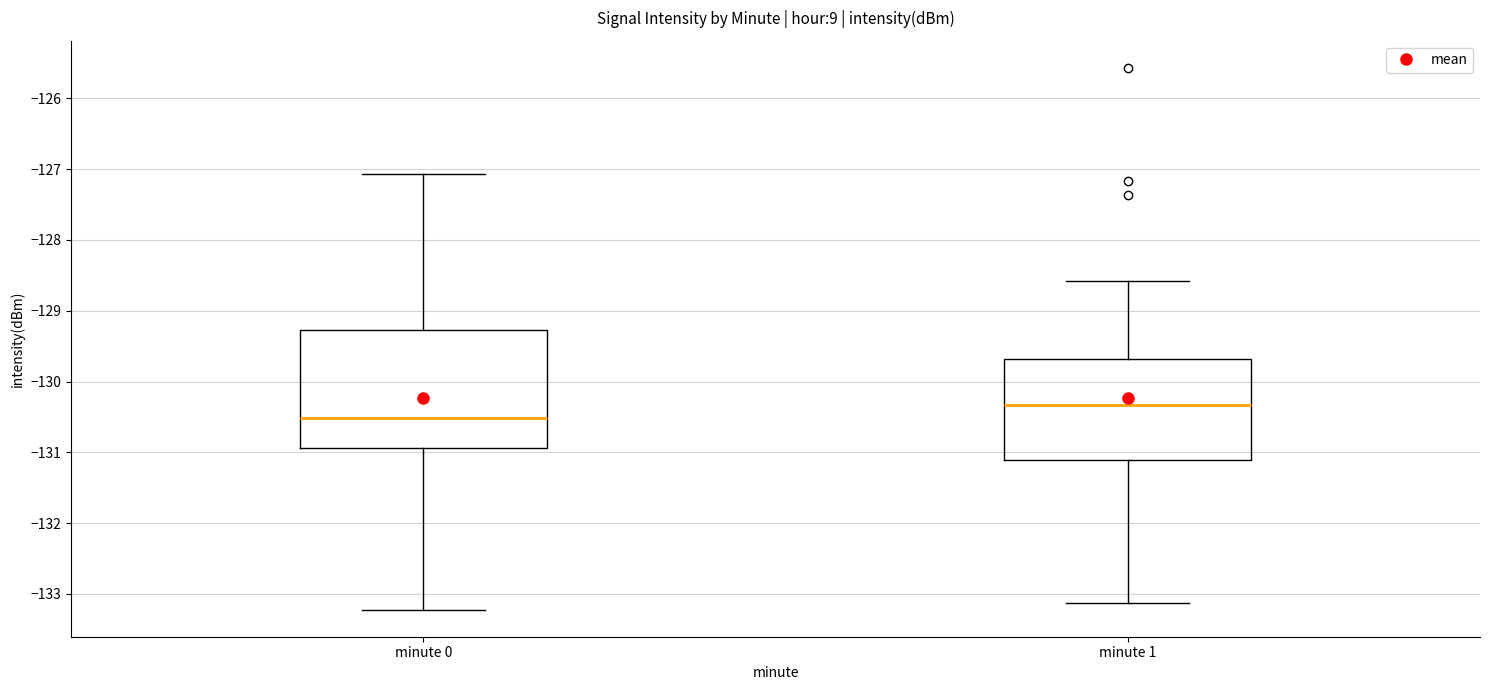

Which box has the lowest median line?

minute 0